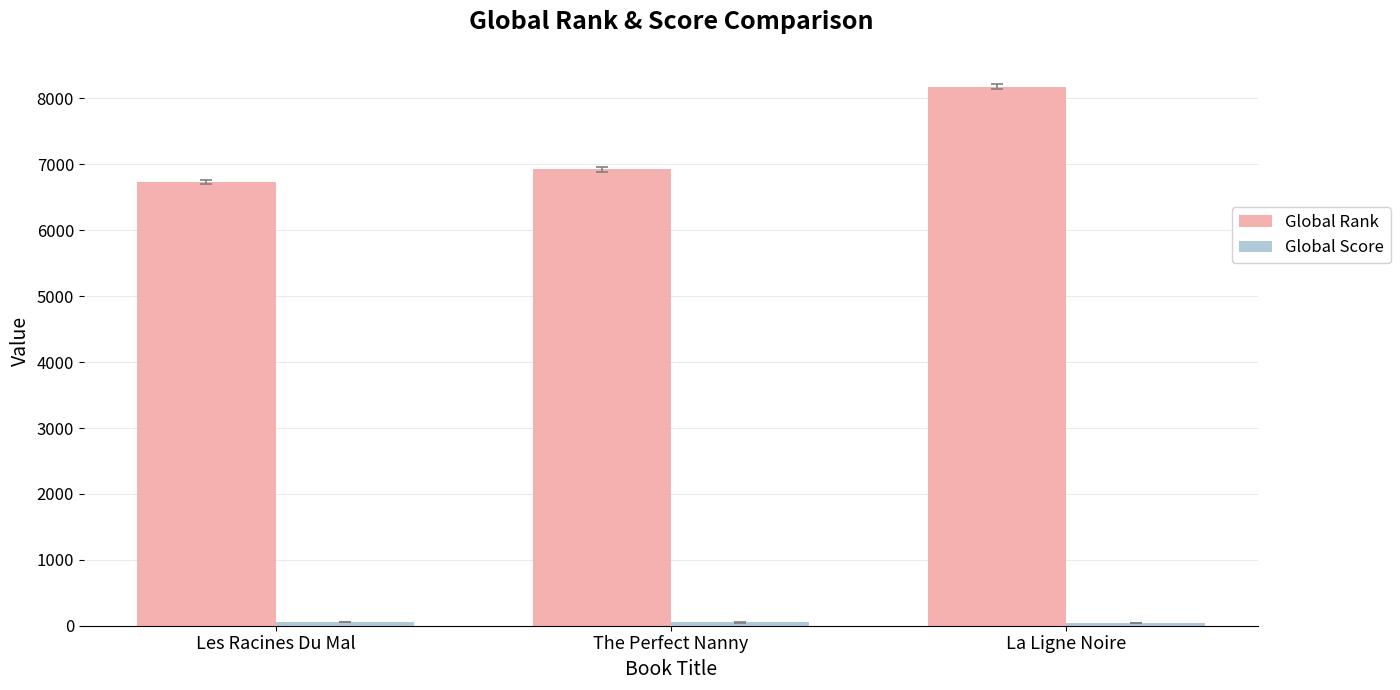

Which series has the largest range (max minus min)?

Global Rank